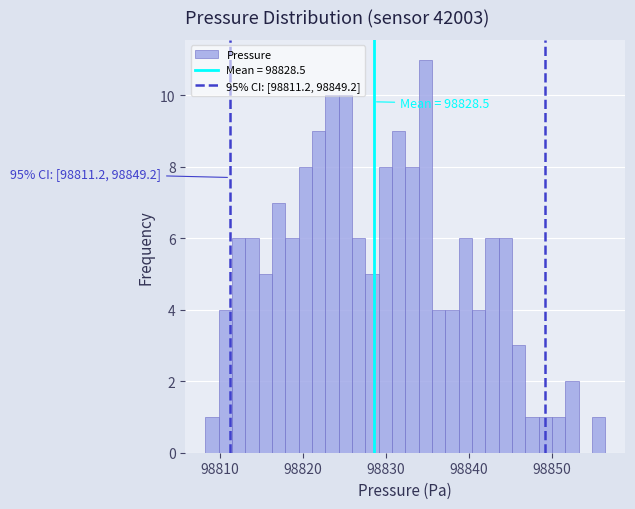

Read against the x-axis, roughly where is the centre of the tallest bar?

98835